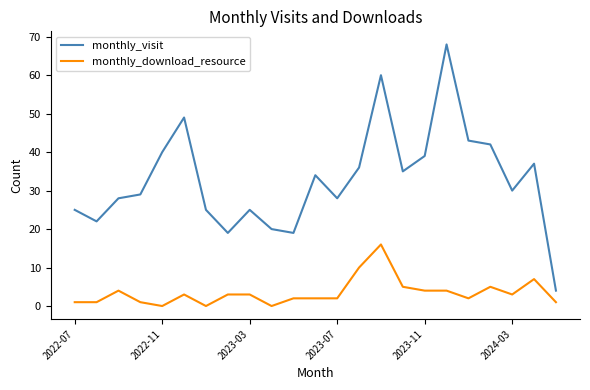

Reading left to right, list all the values displayed in this chart.

monthly_visit: 25	22	28	29	40	49	25	19	25	20	19	34	28	36	60	35	39	68	43	42	30	37	4
monthly_download_resource: 1	1	4	1	0	3	0	3	3	0	2	2	2	10	16	5	4	4	2	5	3	7	1